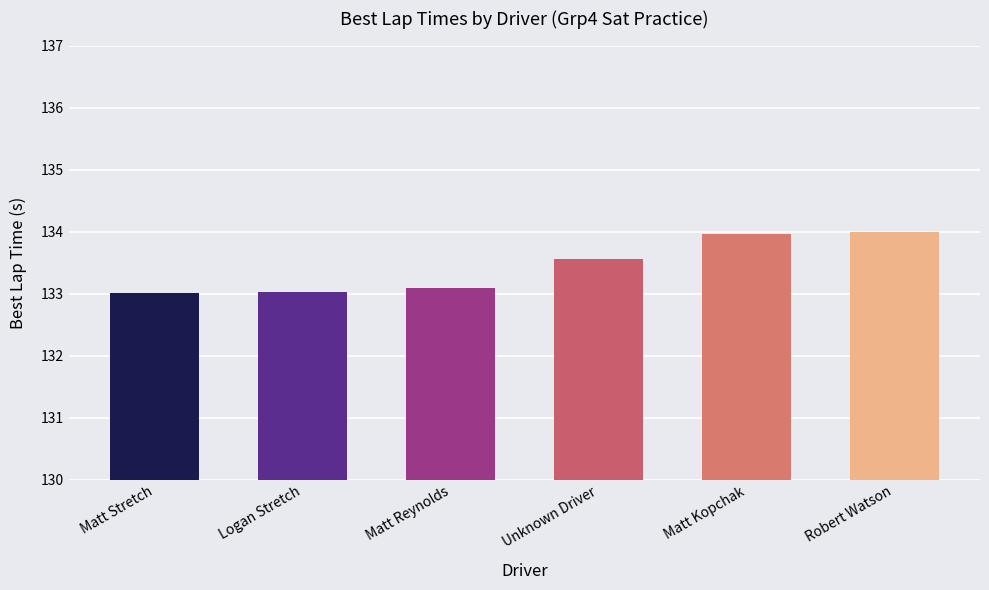

What is the difference between the values at Robert Watson and Unknown Driver?

0.4